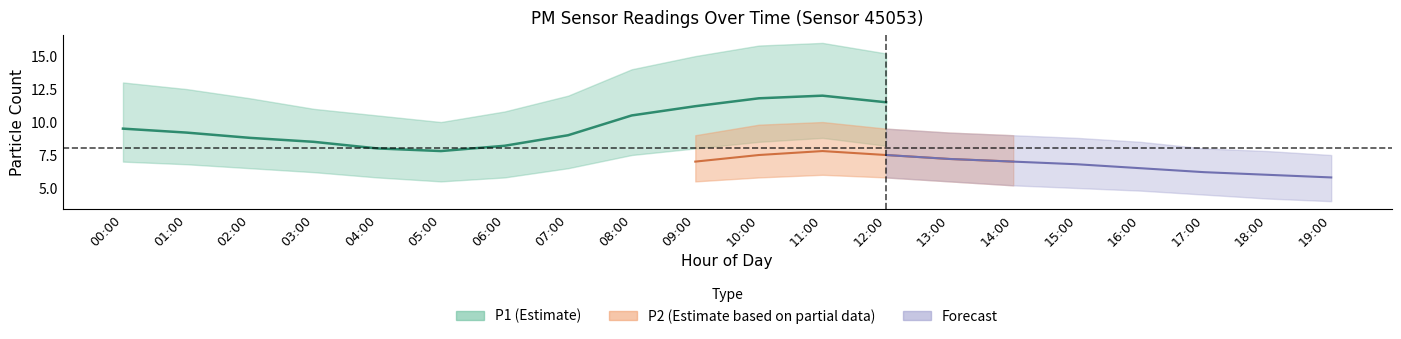

What position from the left is 15:00?

16